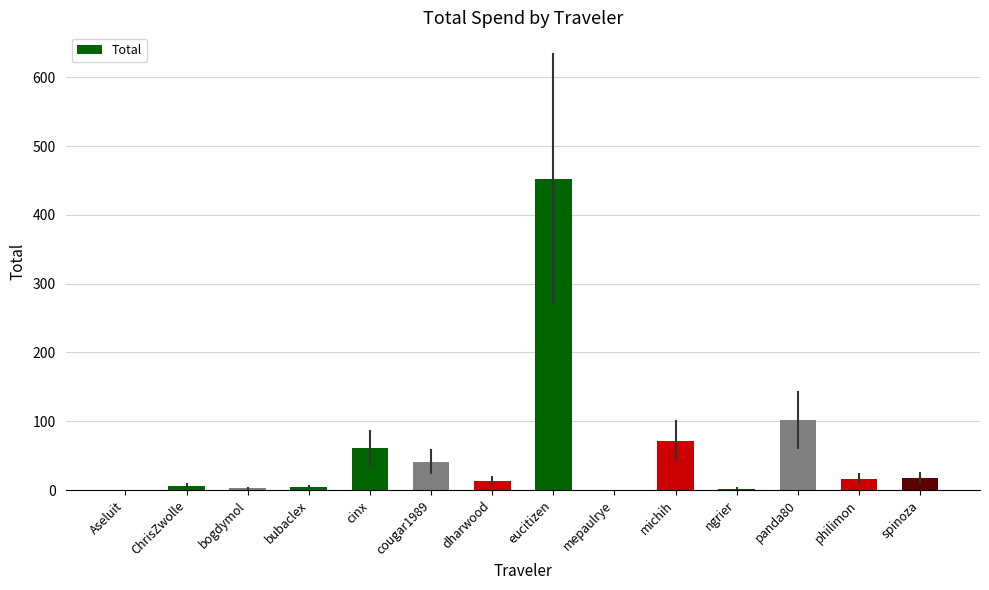

Which label corresponds to the largest value in the chart?

eucitizen